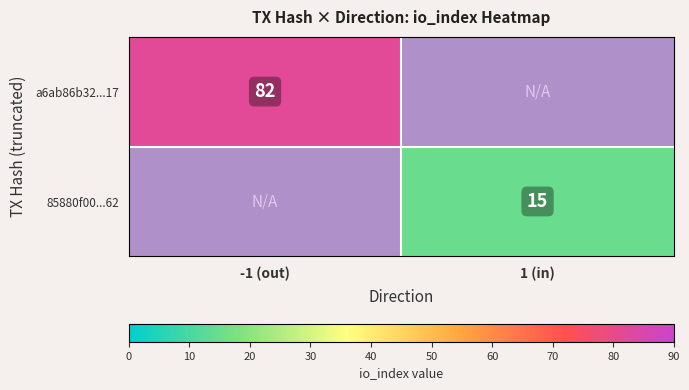

Is it true that a6ab86b32...17 equals 107 at -1 (out)?

False